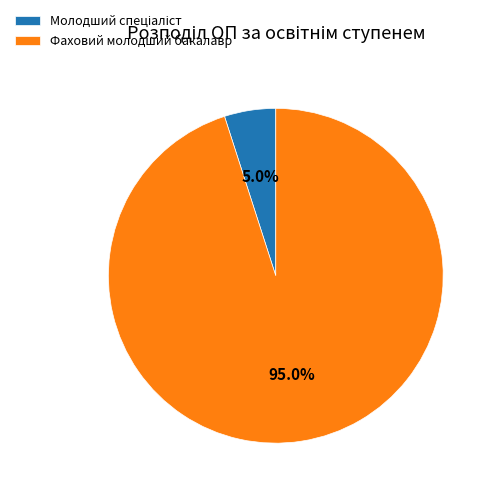

Which slice represents more than half of the pie?

Фаховий молодший бакалавр